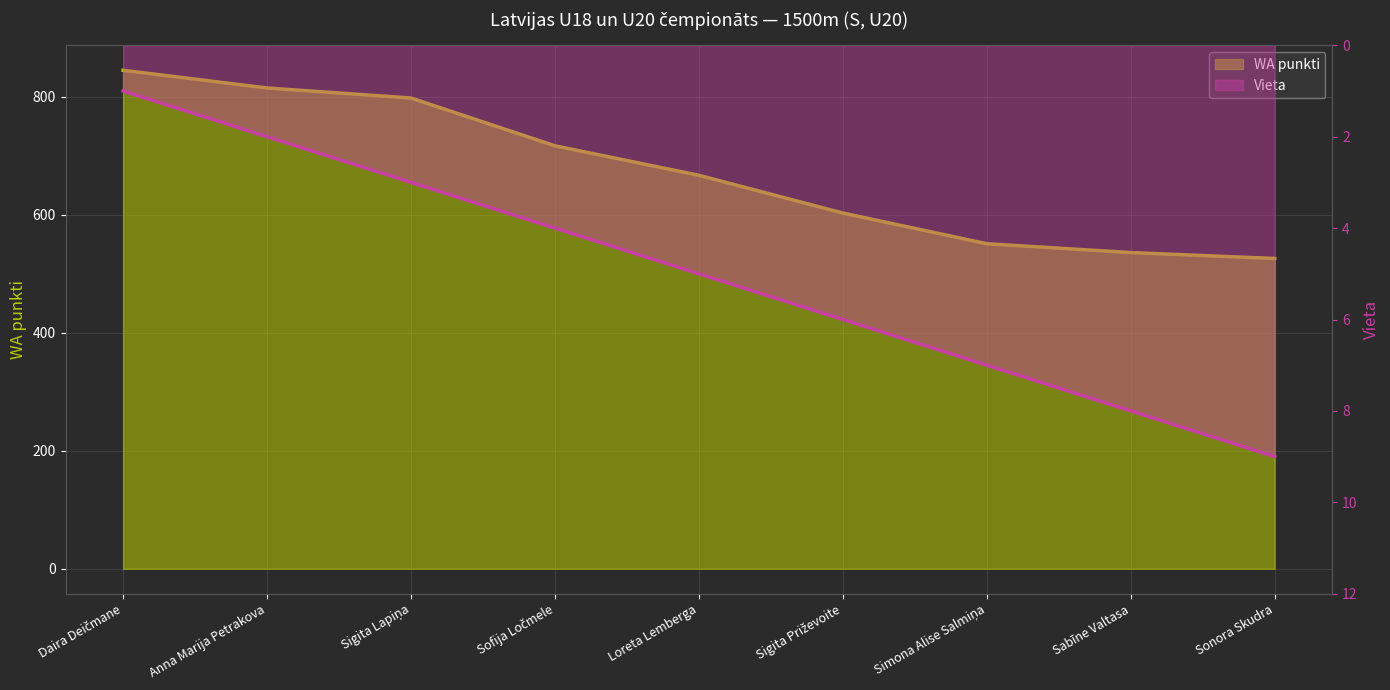

True or false: Vieta has a value of 8 at Sabīne Valtasa.

True